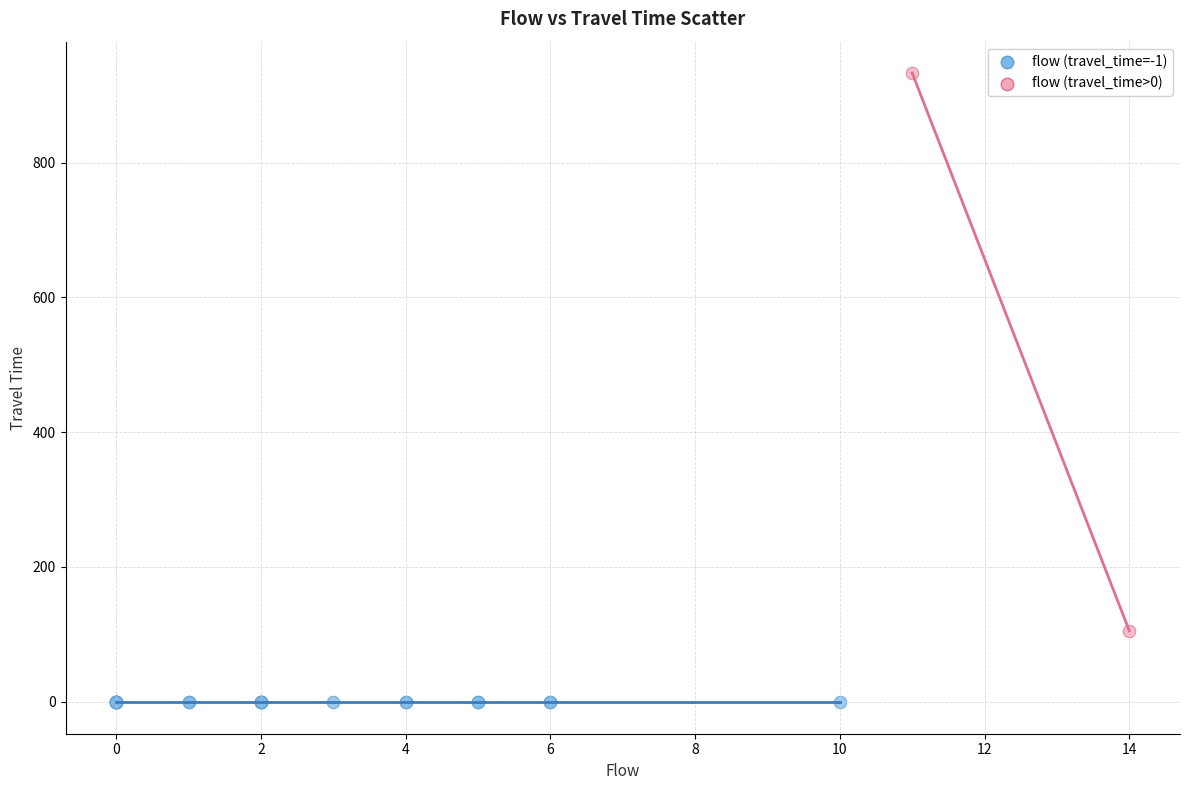

Which series contains the lowest Y value?

flow (travel_time=-1)